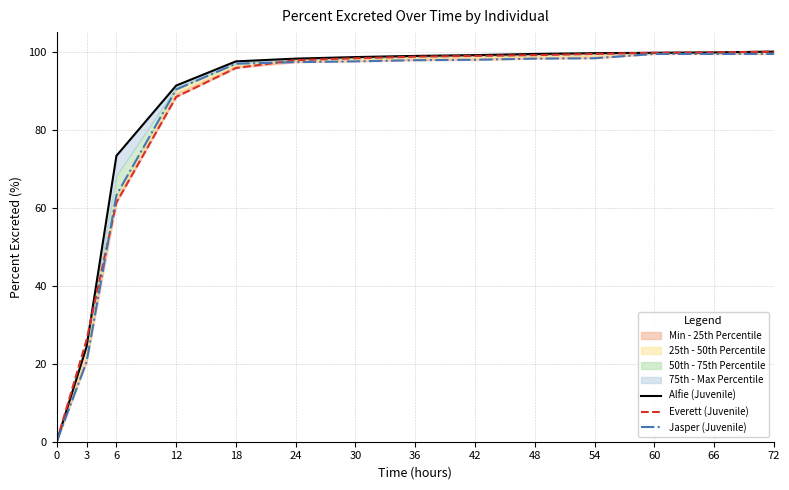

What is the difference between the highest and lowest values at 36?

1.1